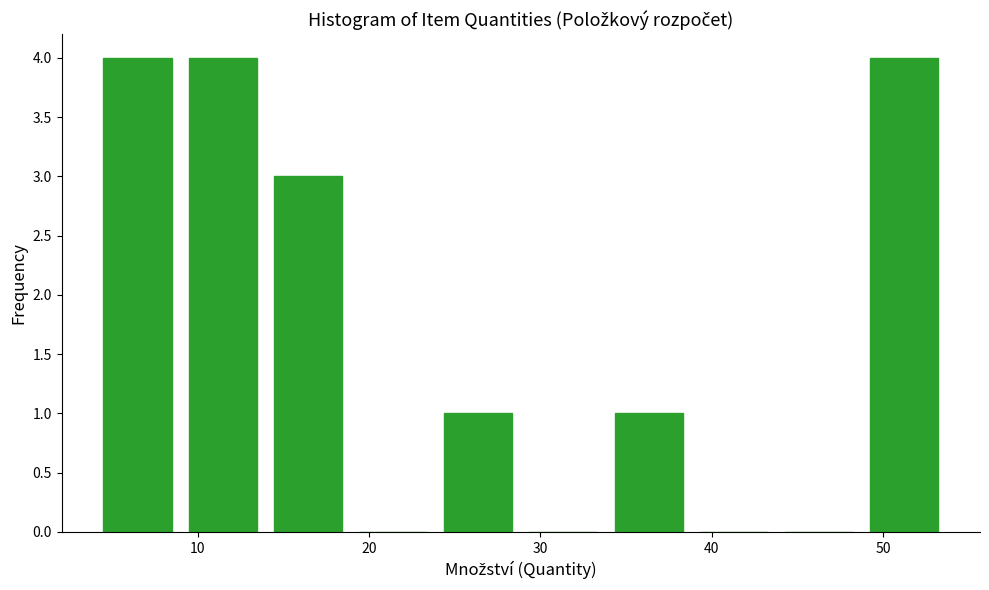

Reading left to right, list every bar in this chart as the range it spans on the x-axis followed by its height. Neither the bar edges nor the heights are printed on the chart, so give them approximately, as read against the axes.

4 to 9: 4
9 to 14: 4
14 to 19: 3
19 to 24: 0
24 to 29: 1
29 to 34: 0
34 to 39: 1
39 to 44: 0
44 to 49: 0
49 to 54: 4